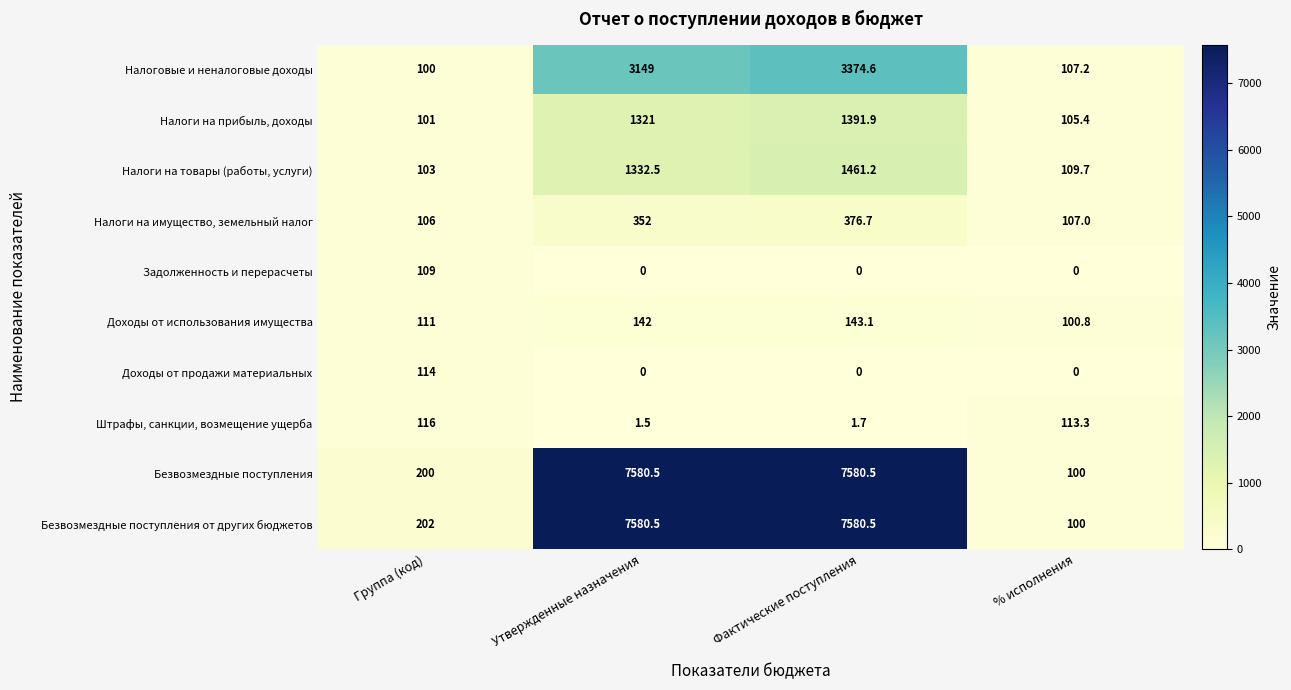

How many values in the Налоги на товары (работы, услуги) series are below 1332?

2